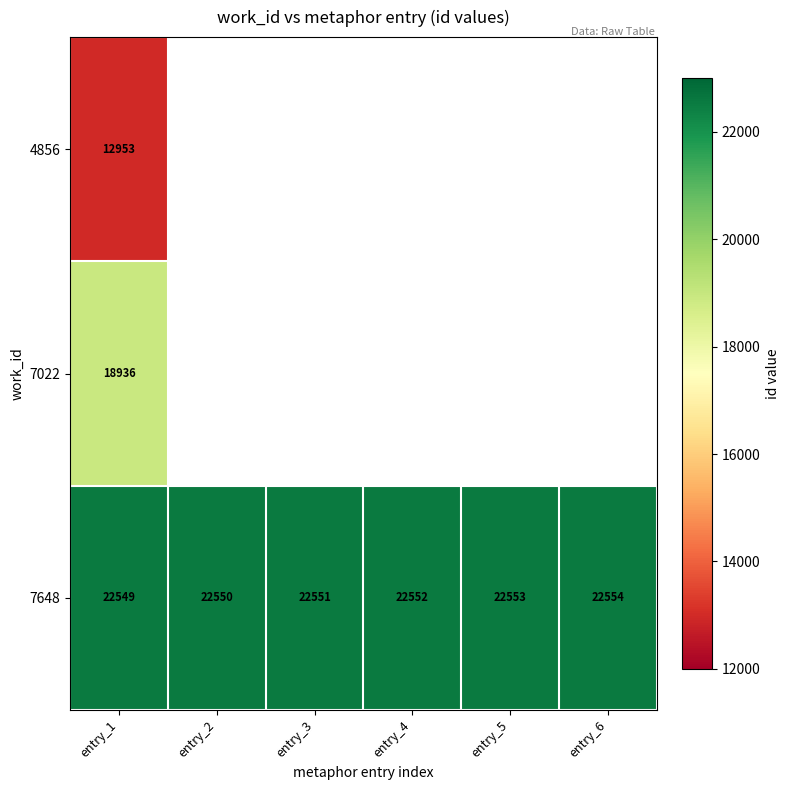

Which category has the lowest value across all series?

entry_1